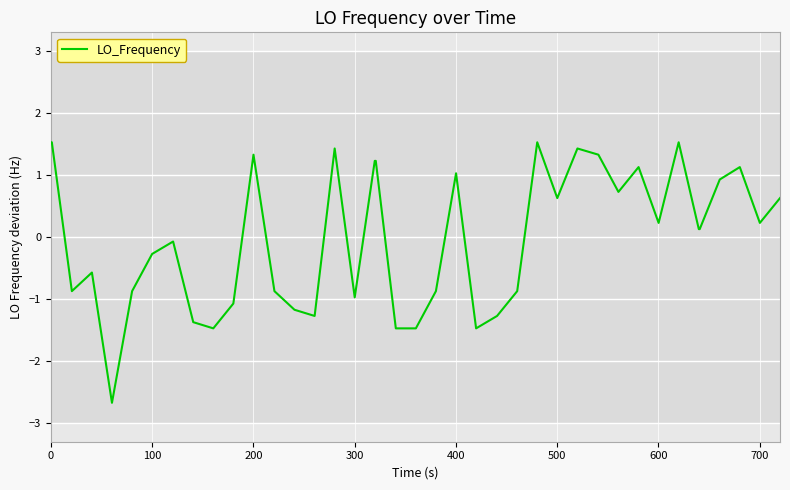

How many lines are shown in the chart?

1